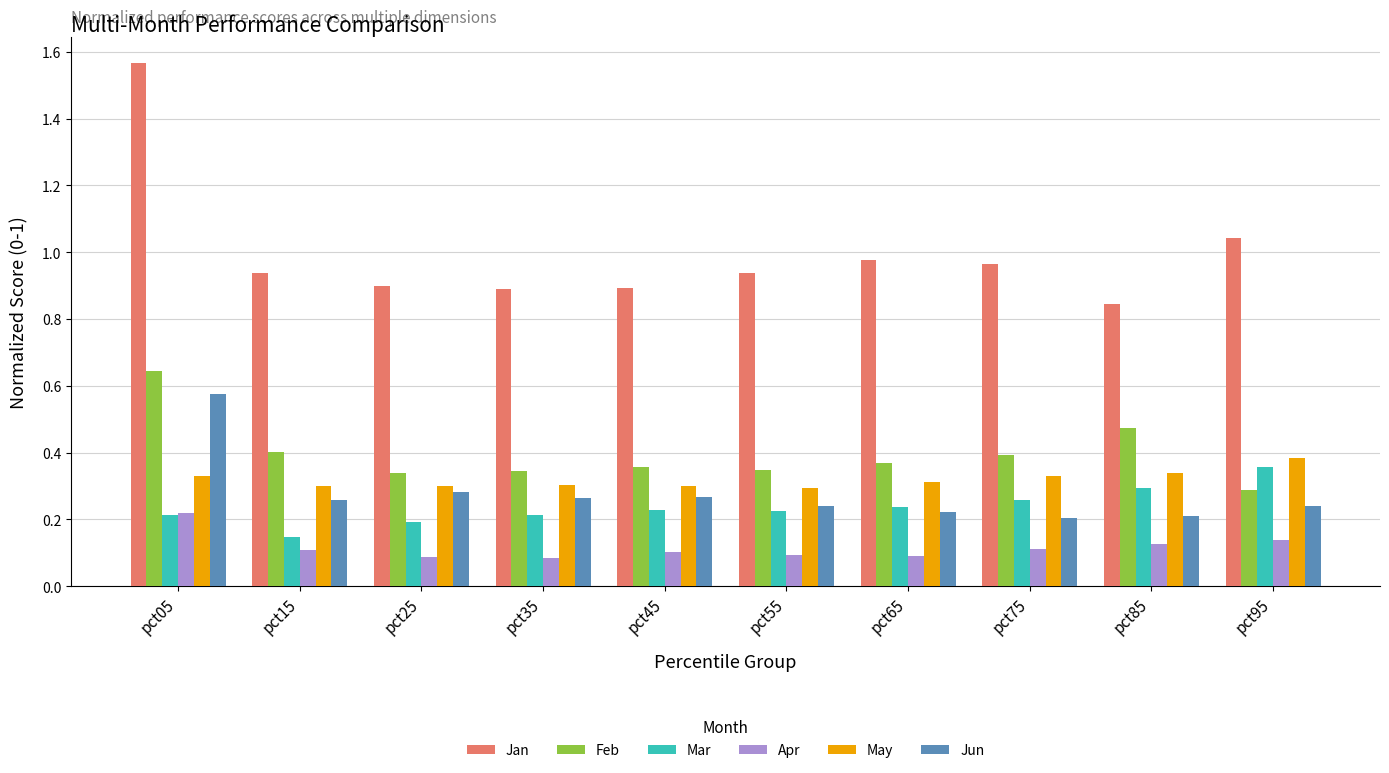

Count the Jun values in the range 0 to 1.

10